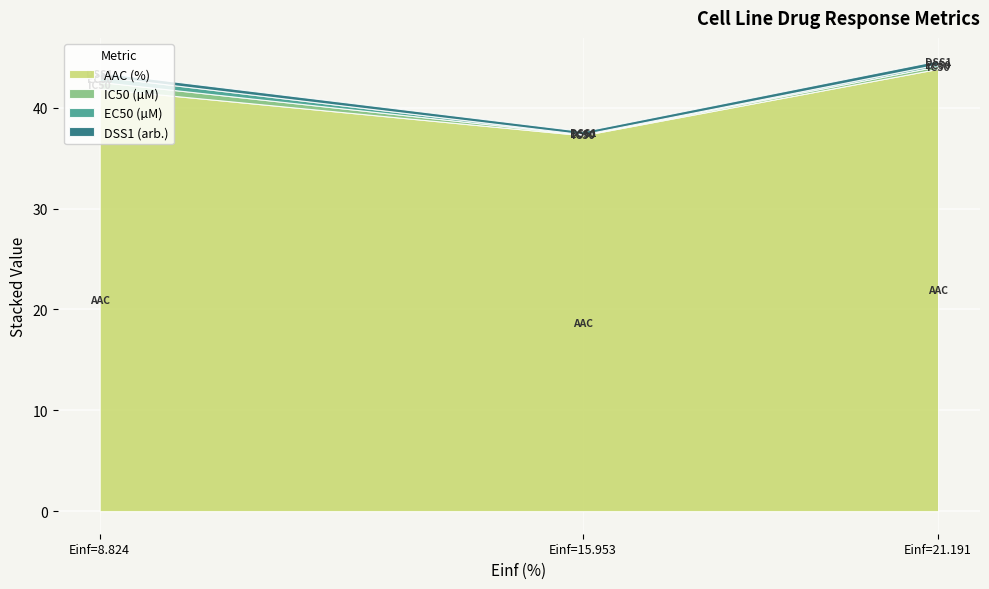

Rank the categories by IC50 (µM) value from lowest to highest.

15.953, 21.191, 8.824